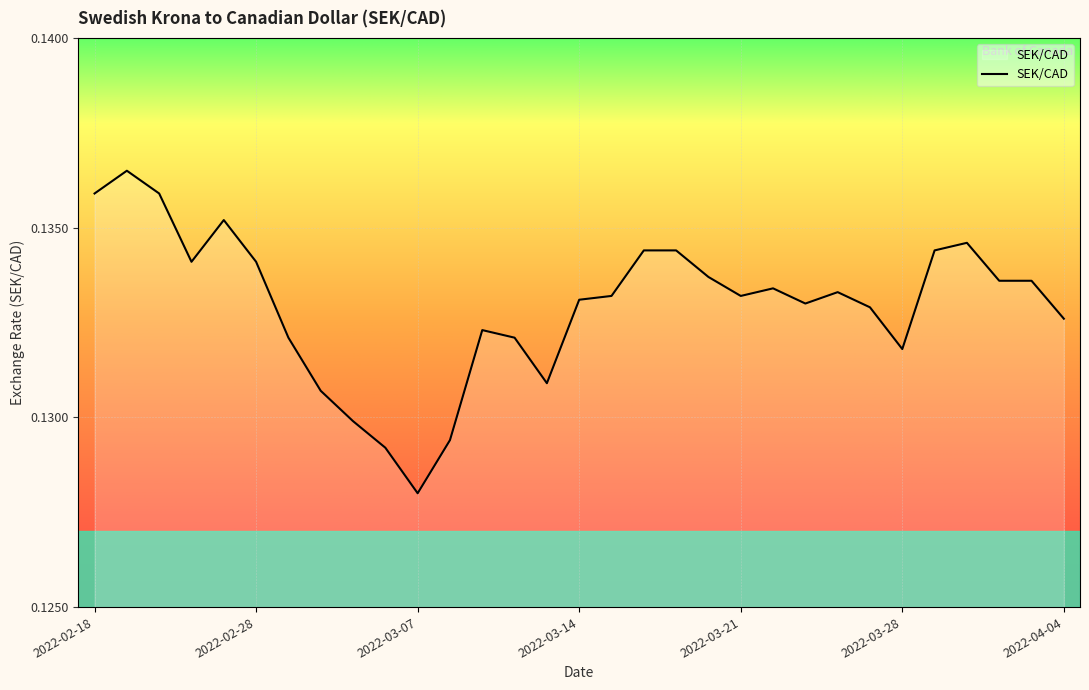

Does the chart have visible grid lines?

Yes